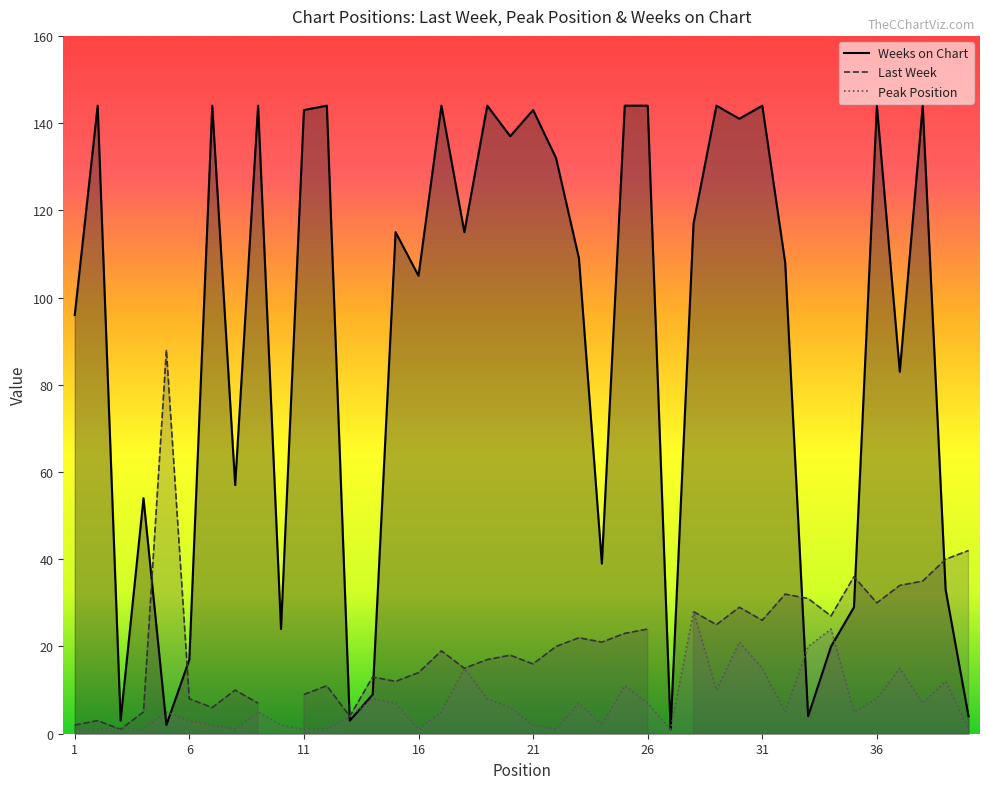

At which label does Weeks on Chart reach its peak?

2